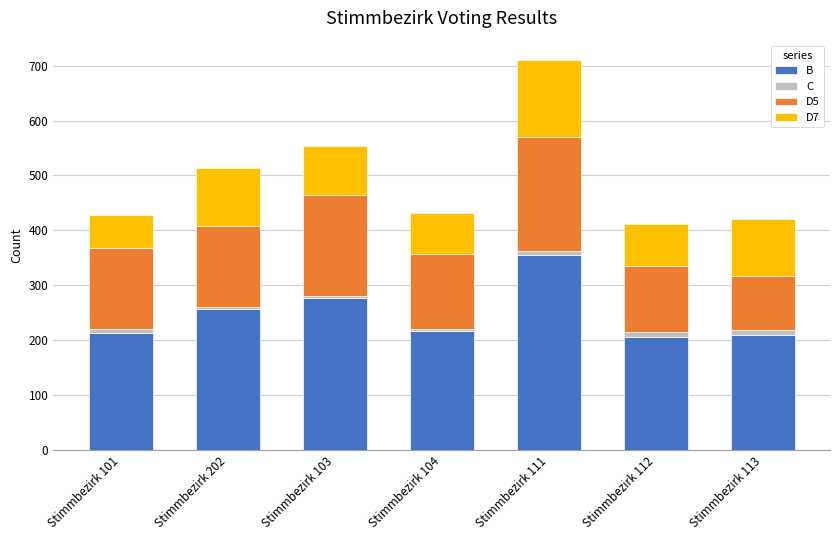

At which category is the sum across all series the highest?

Stimmbezirk 111